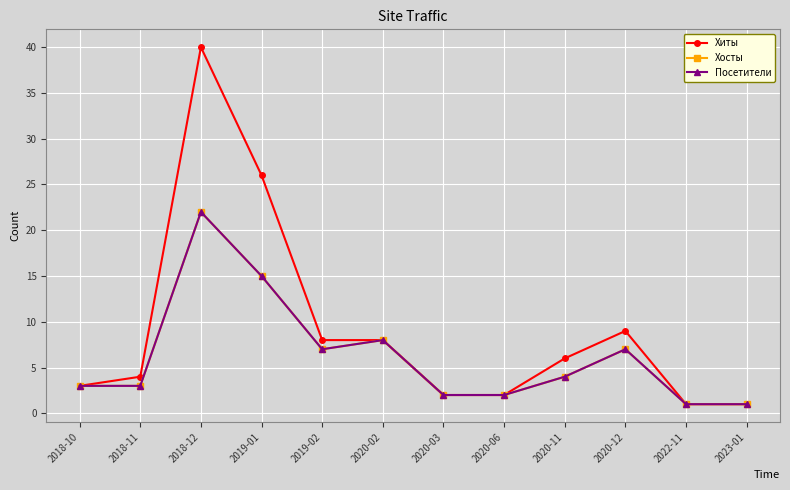

Is this an area chart (filled region under the line)?

No